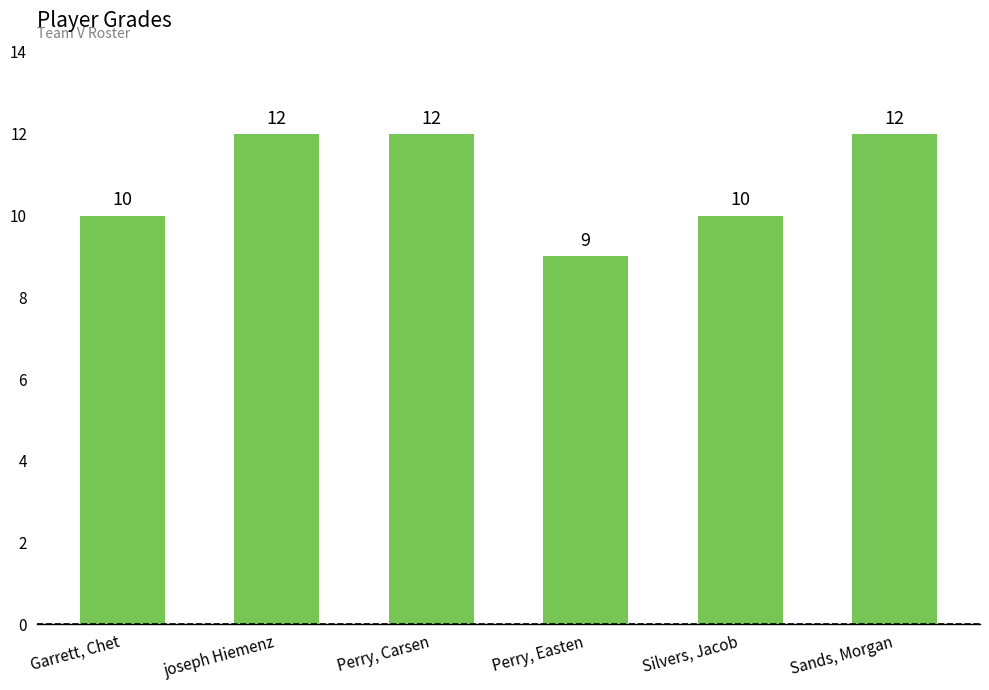

Reading left to right, transcribe all the data shown in this chart.

Garrett, Chet=10	joseph Hiemenz=12	Perry, Carsen=12	Perry, Easten=9	Silvers, Jacob=10	Sands, Morgan=12